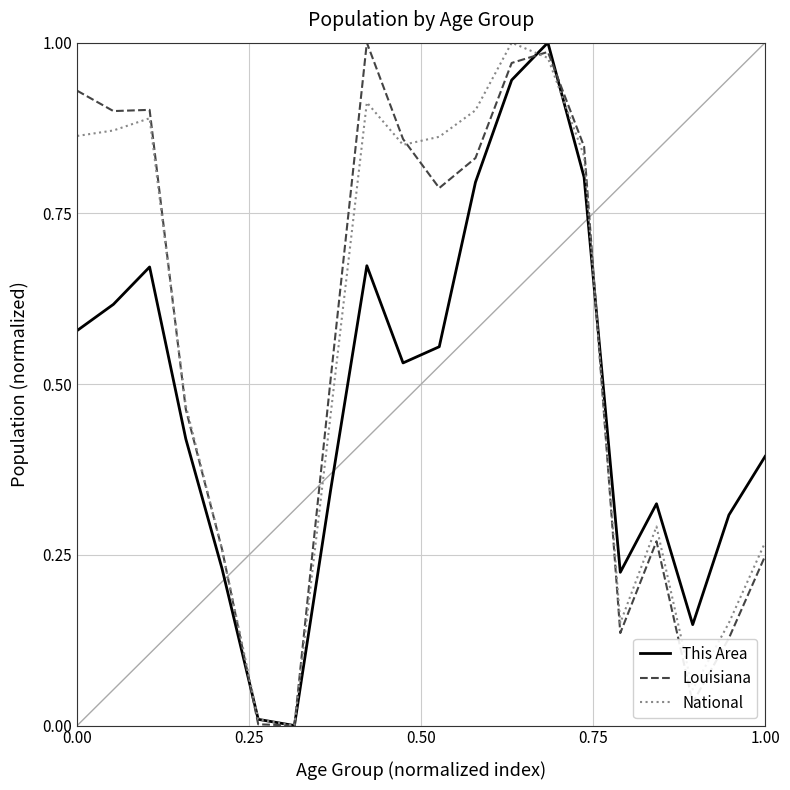

Reading right to left, extract all data points from this chart.

This Area: 0.4	0.3	0.1	0.3	0.2	0.8	1.0	0.9	0.8	0.6	0.5	0.7	0.3	0.0	0.0	0.2	0.4	0.7	0.6	0.6
Louisiana: 0.2	0.1	0.0	0.3	0.1	0.8	1.0	1.0	0.8	0.8	0.9	1.0	0.5	0.0	0.0	0.3	0.5	0.9	0.9	0.9
National: 0.3	0.2	0.1	0.3	0.2	0.8	1.0	1.0	0.9	0.9	0.9	0.9	0.5	0.0	0.0	0.3	0.5	0.9	0.9	0.9